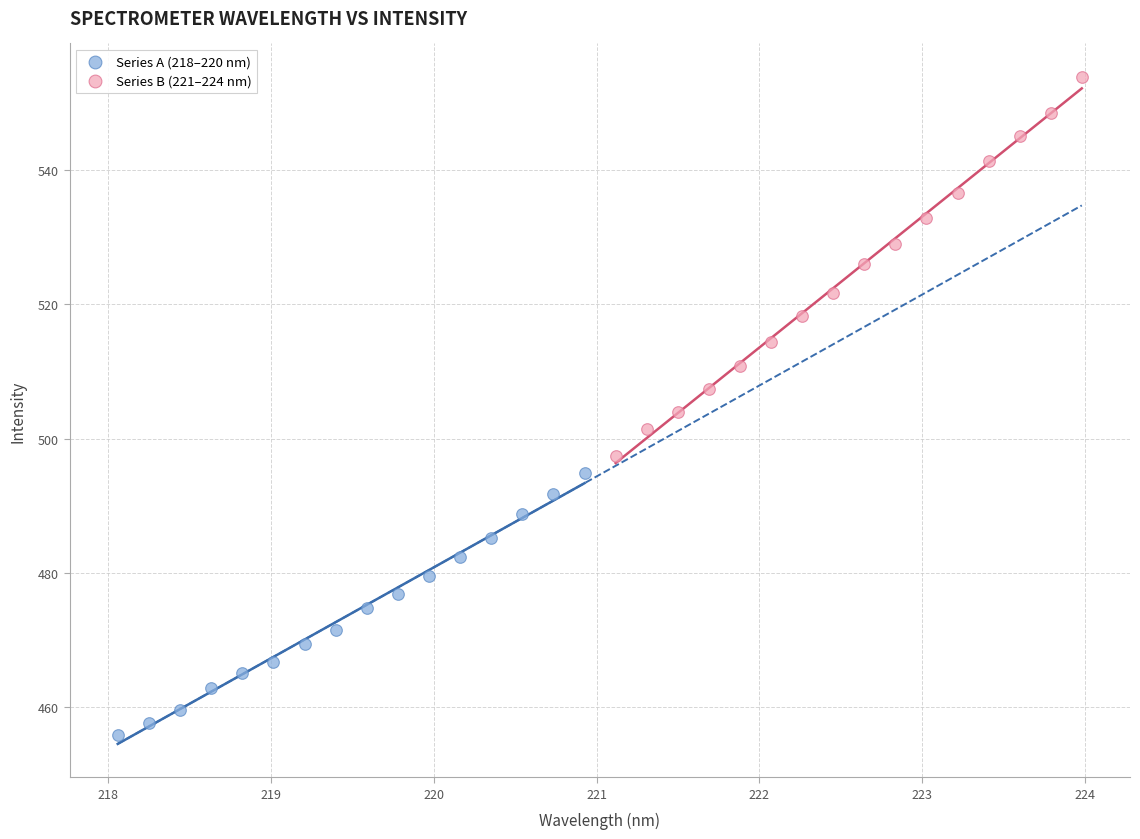

What are all the series names shown in the legend?

Series A (218–220 nm), Series B (221–224 nm)